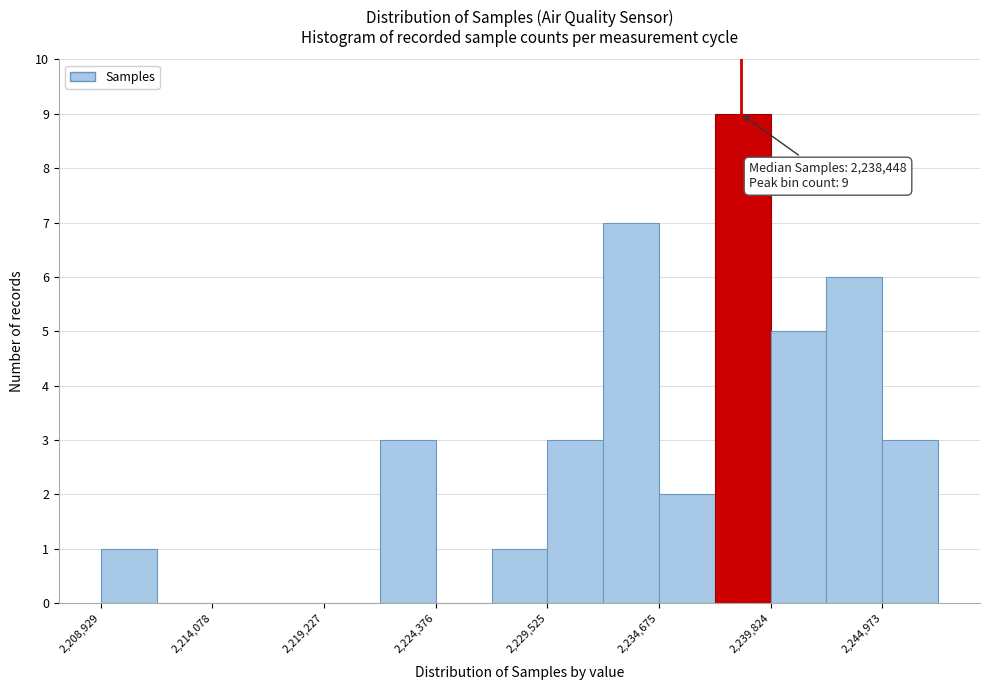

Around what value on the x-axis is the tallest bar? Give the approximate position of its centre, as read against the axis.

2239000